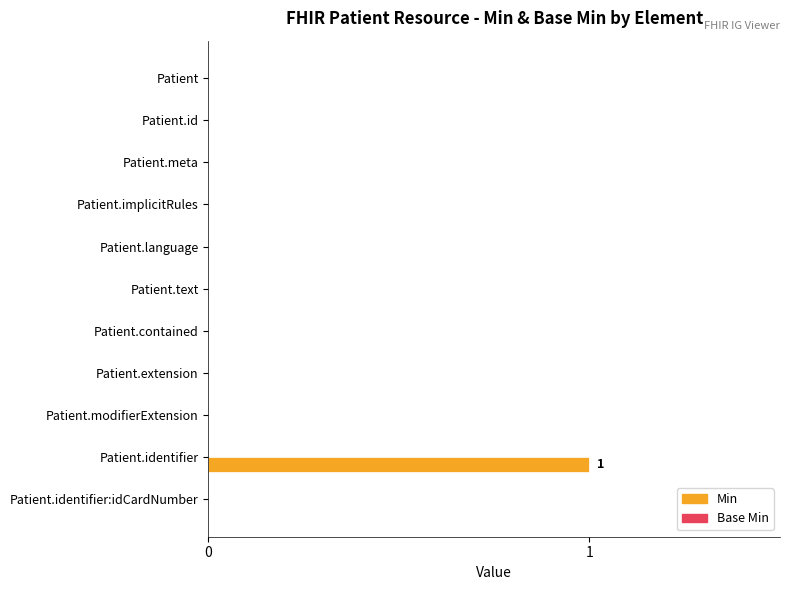

Reading bottom to top, what are all the values shown in this chart?

Patient.identifier:idCardNumber=0	Patient.identifier=1	Patient.modifierExtension=0	Patient.extension=0	Patient.contained=0	Patient.text=0	Patient.language=0	Patient.implicitRules=0	Patient.meta=0	Patient.id=0	Patient=0